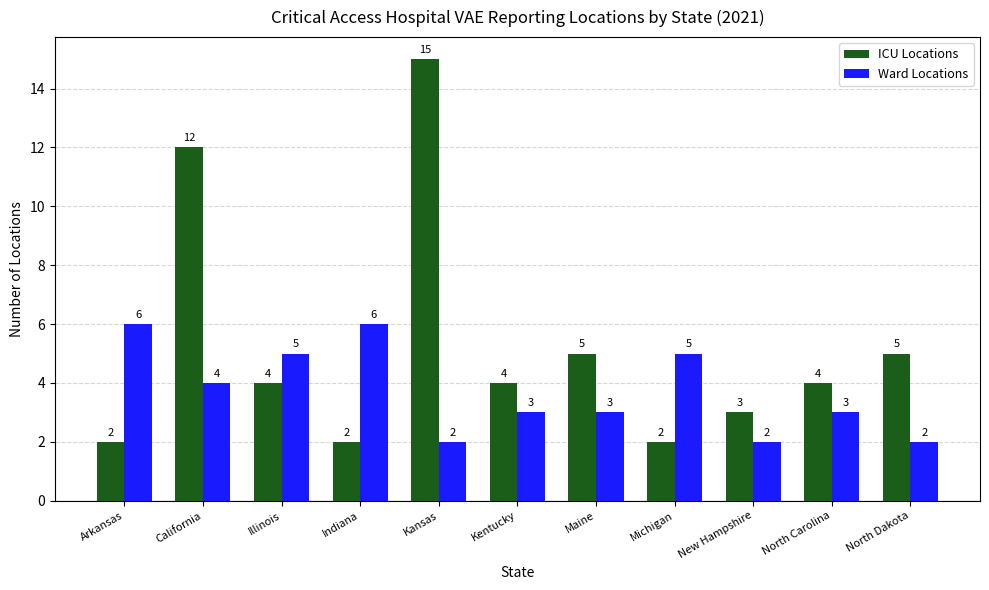

List the series in order of their peak value, lowest first.

Ward Locations, ICU Locations